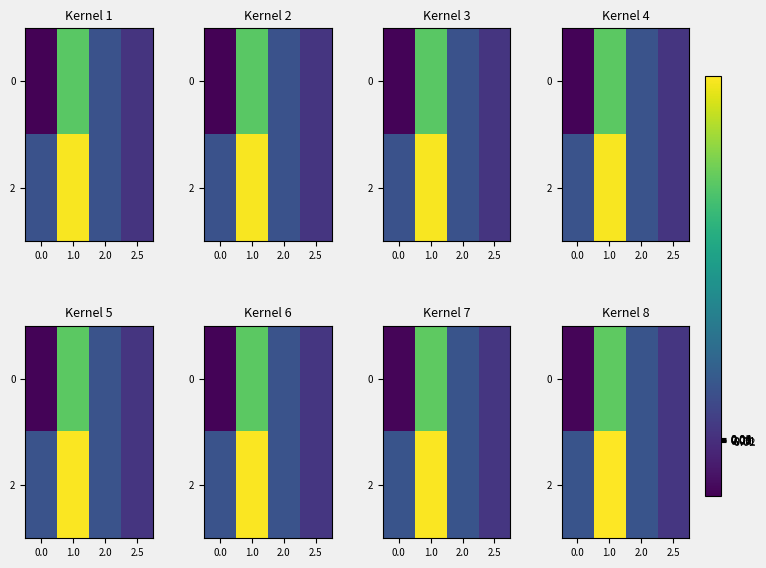

What is the difference between the maximum and second lowest values in the 0 series?

4.8